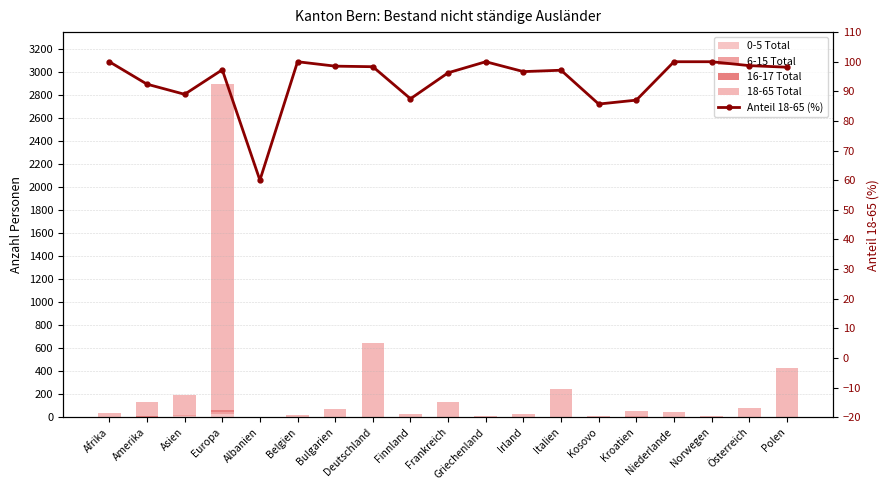

What is the average value of the Anteil 18-65 (%) series?

93.8